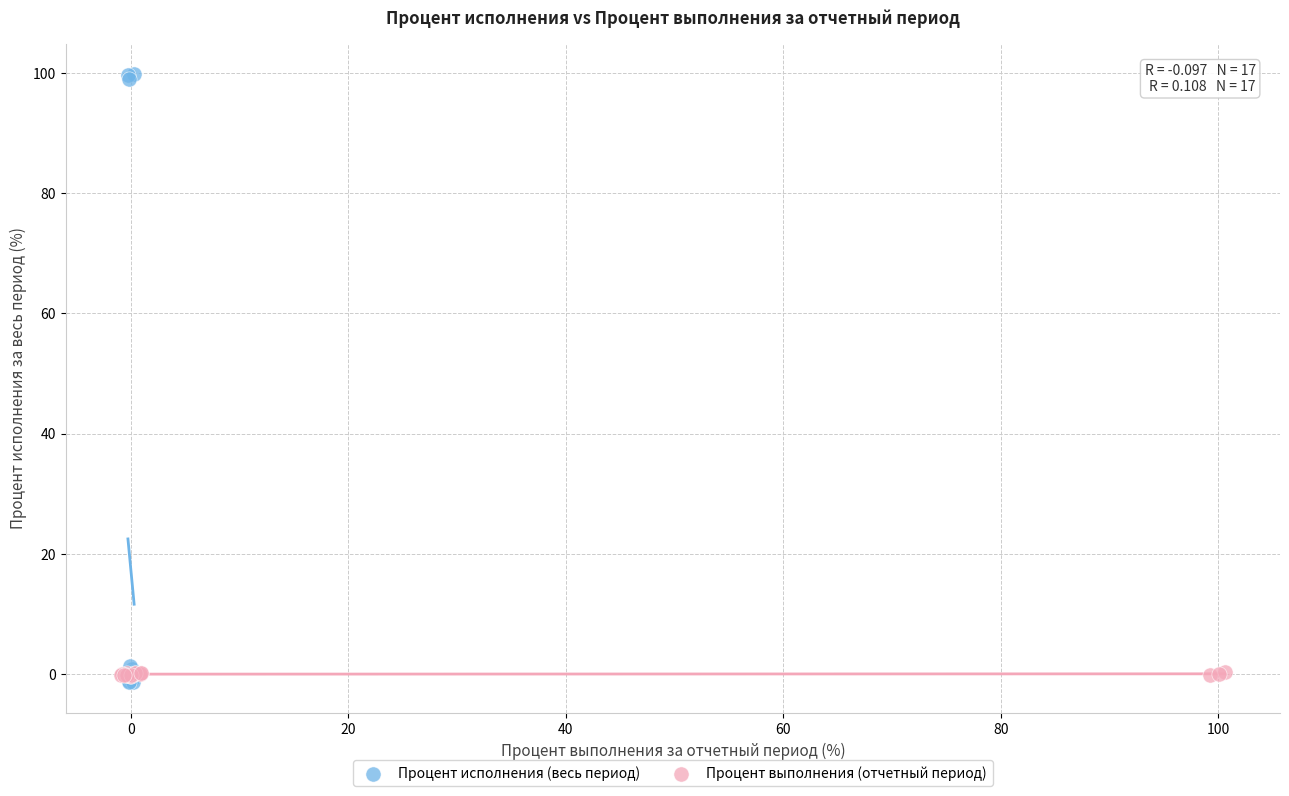

What are all the series names shown in the legend?

Процент исполнения (весь период), Процент выполнения (отчетный период)